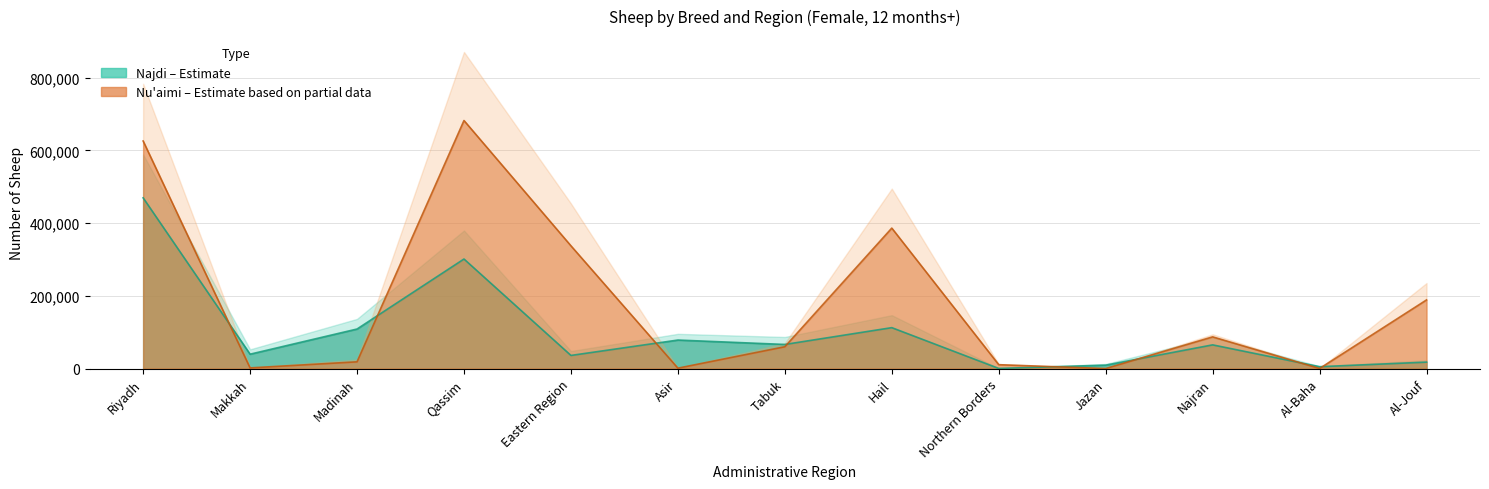

What is the difference between the Najdi (12mo+ Female) values at Tabuk and Eastern Region?

30205